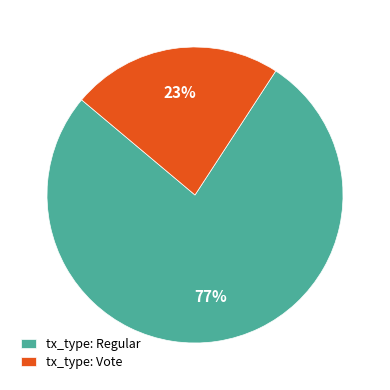

To the nearest percent, what is the difference between the largest and smallest slice percentages?

54%